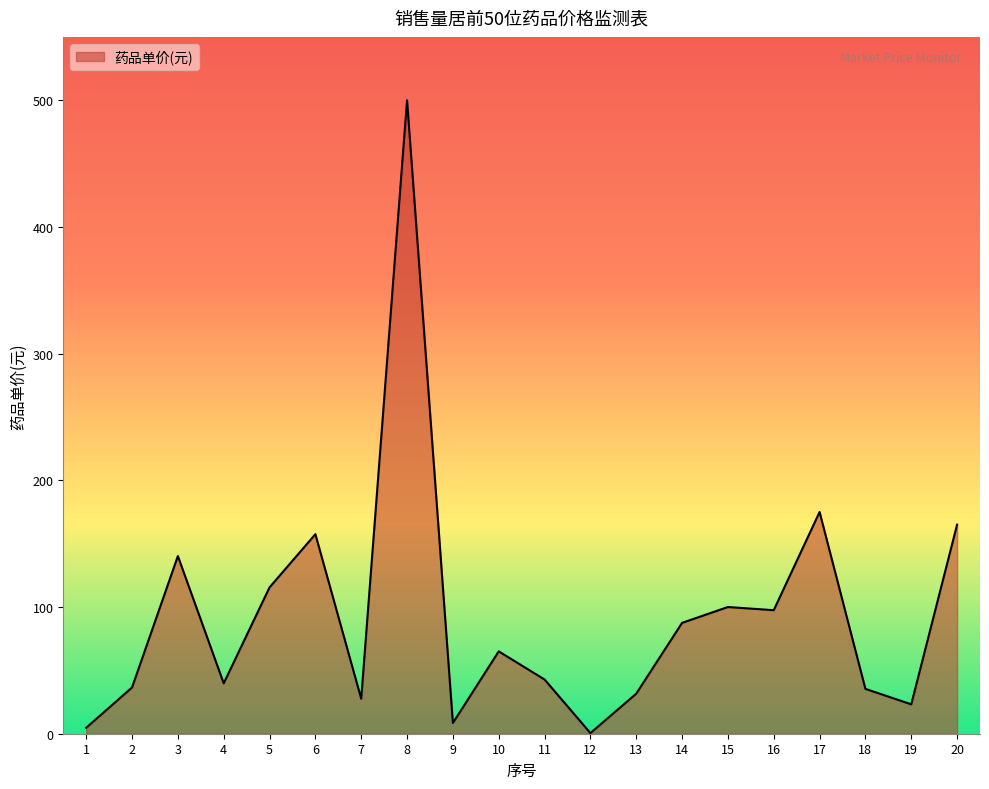

How many lines are shown in the chart?

1